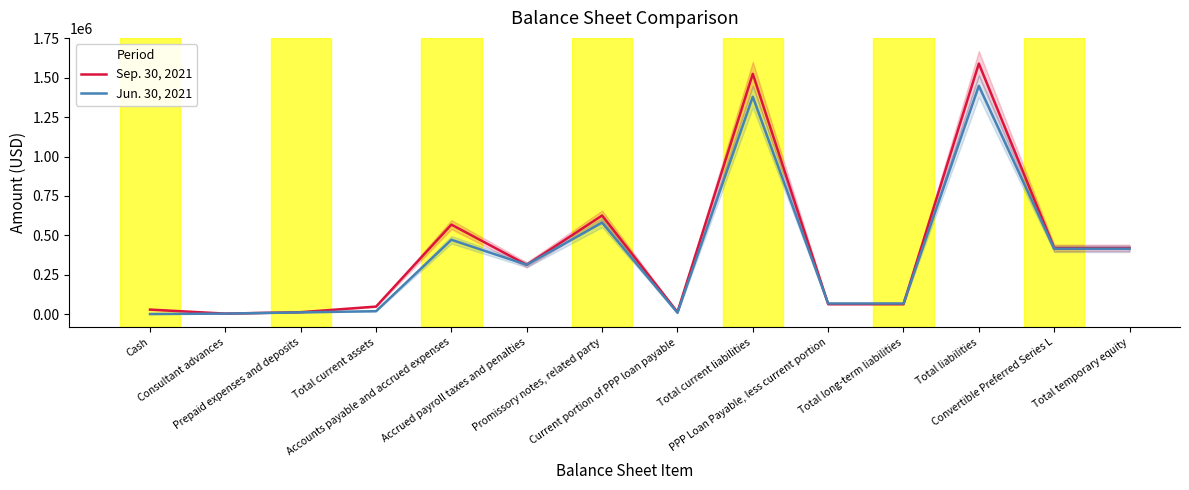

Which series has the largest range (max minus min)?

Sep. 30, 2021